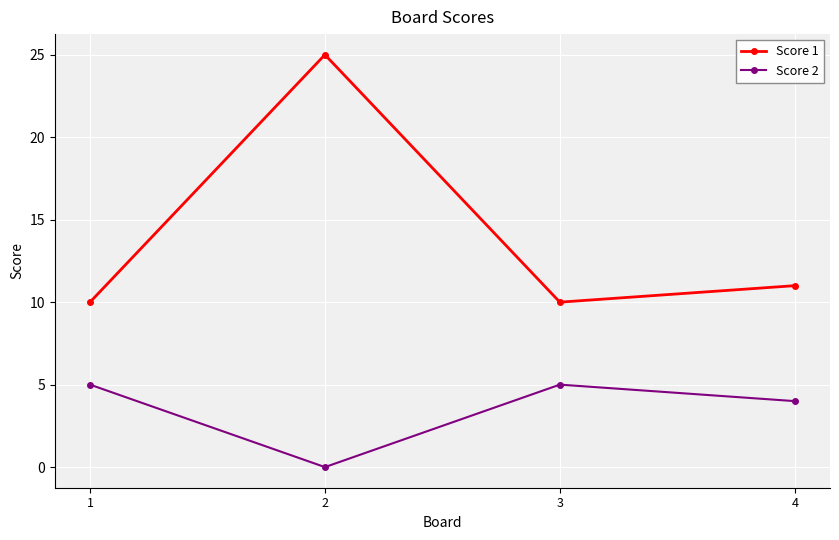

Reading left to right, list all the values displayed in this chart.

Score 1: 10	25	10	11
Score 2: 5	0	5	4